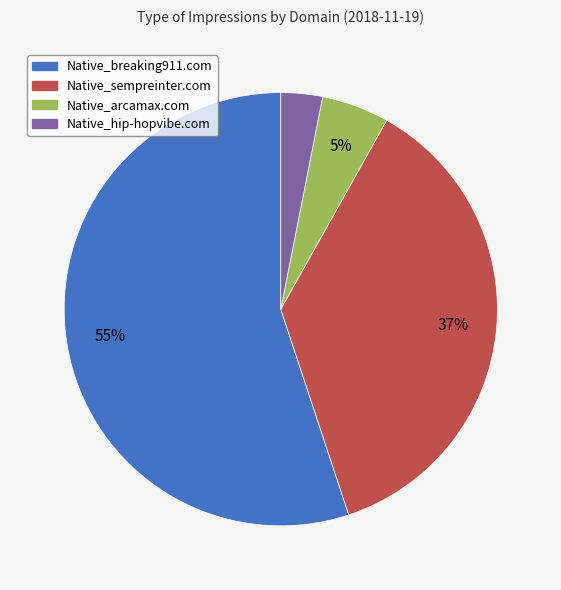

Does any single category account for the majority?

Yes